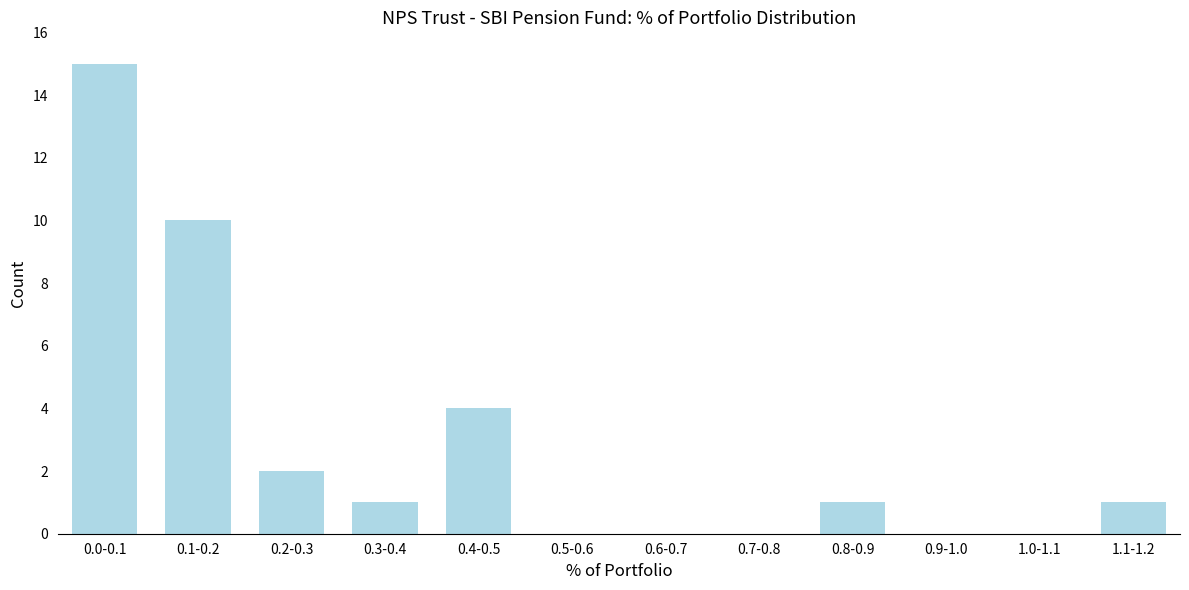

Reading left to right, what are all the values shown in this chart?

0.0-0.1=15	0.1-0.2=10	0.2-0.3=2	0.3-0.4=1	0.4-0.5=4	0.5-0.6=0	0.6-0.7=0	0.7-0.8=0	0.8-0.9=1	0.9-1.0=0	1.0-1.1=0	1.1-1.2=1